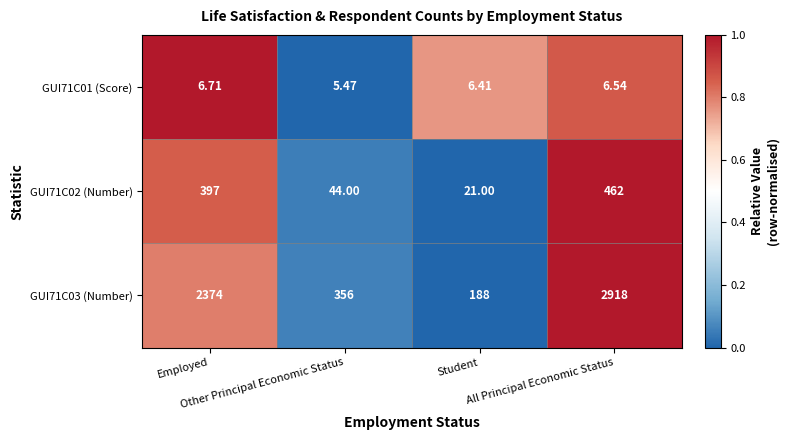

Which label corresponds to the smallest value in the chart?

Other Principal Economic Status